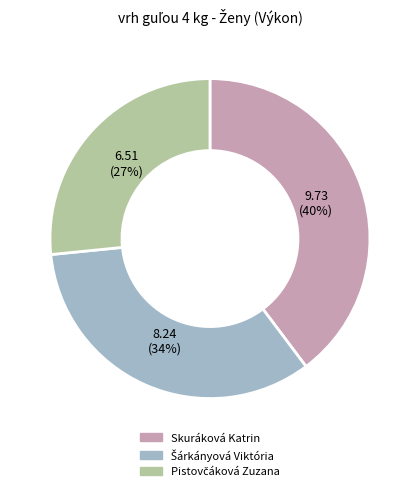

Is there any slice that represents more than half of the pie?

No